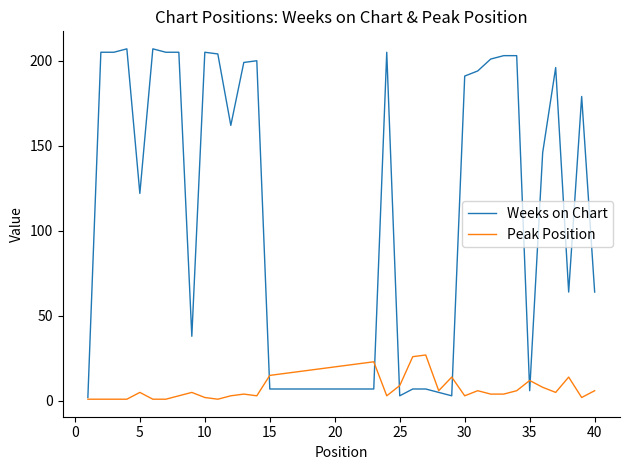

Which series has the largest total across all categories?

Weeks on Chart